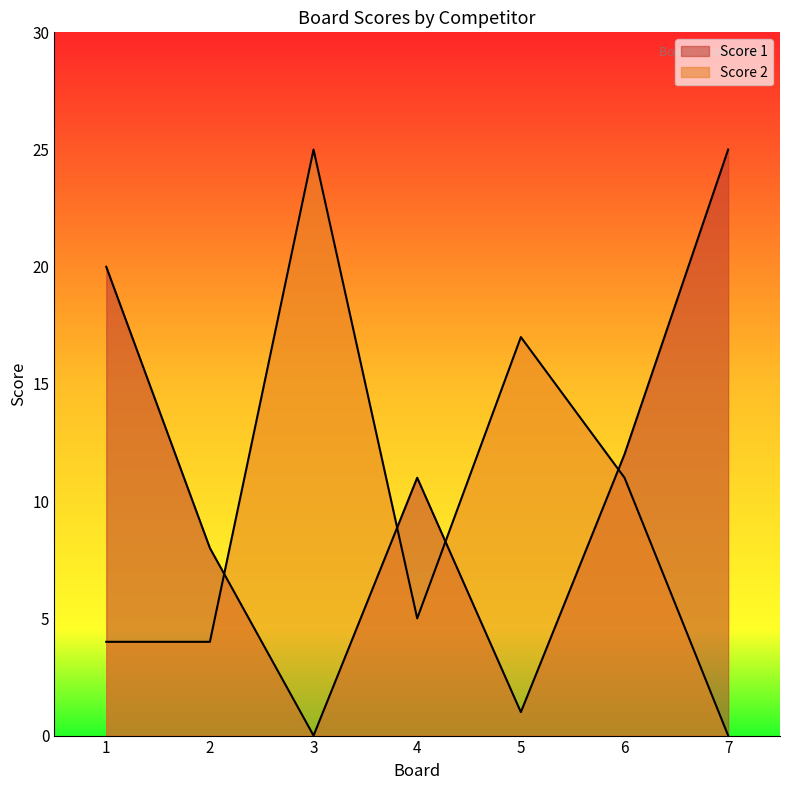

List the series in order of their overall mean, lowest first.

Score 2, Score 1